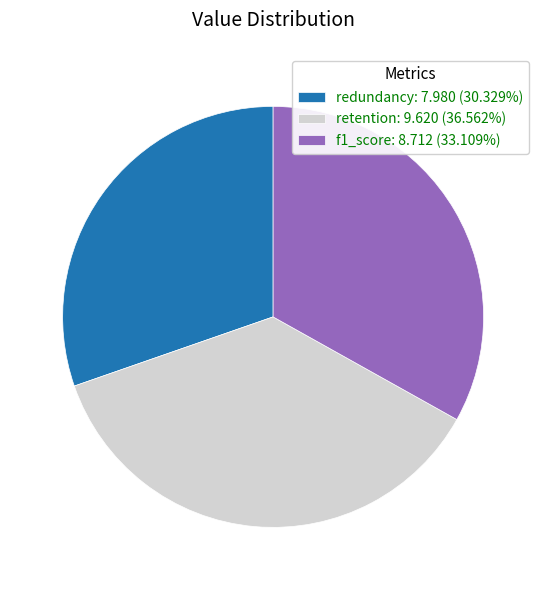

Do redundancy: 7.980 (30.329%) and f1_score: 8.712 (33.109%) together represent more than half of the pie?

Yes